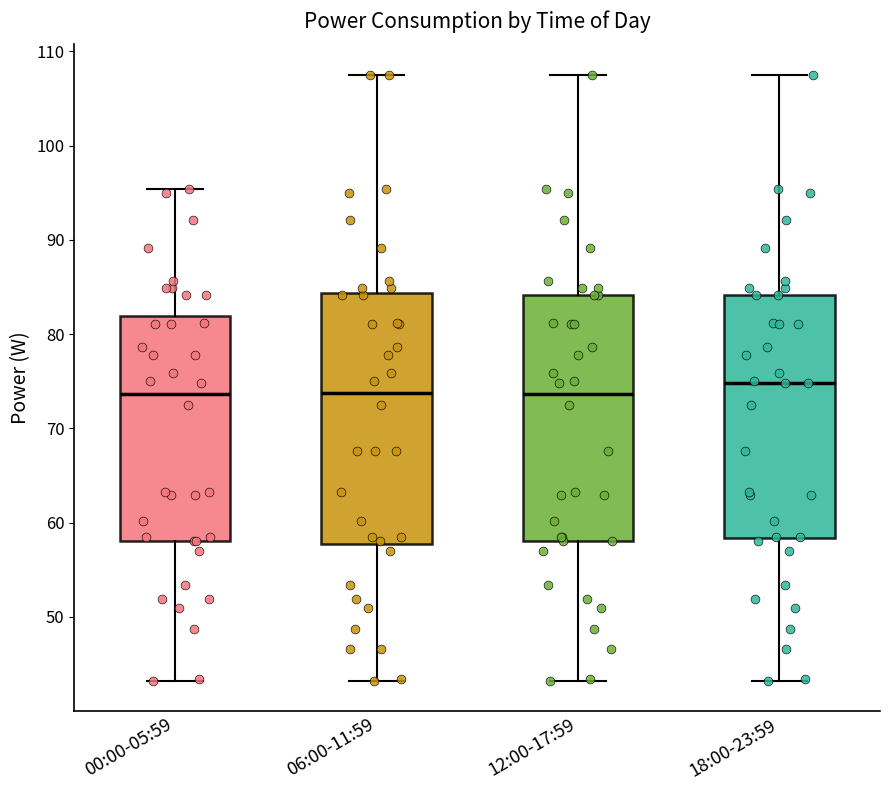

Reading left to right, read every box against the y-axis: the position of its median line, the range the box covers, and the ends of its whiskers. The values are not printed on the chart, so give them approximately, as read against the axis.

00:00-05:59: median 74, box 58 to 82, whiskers 43 to 95
06:00-11:59: median 74, box 58 to 84, whiskers 43 to 108
12:00-17:59: median 74, box 58 to 84, whiskers 43 to 108
18:00-23:59: median 75, box 58 to 84, whiskers 43 to 108